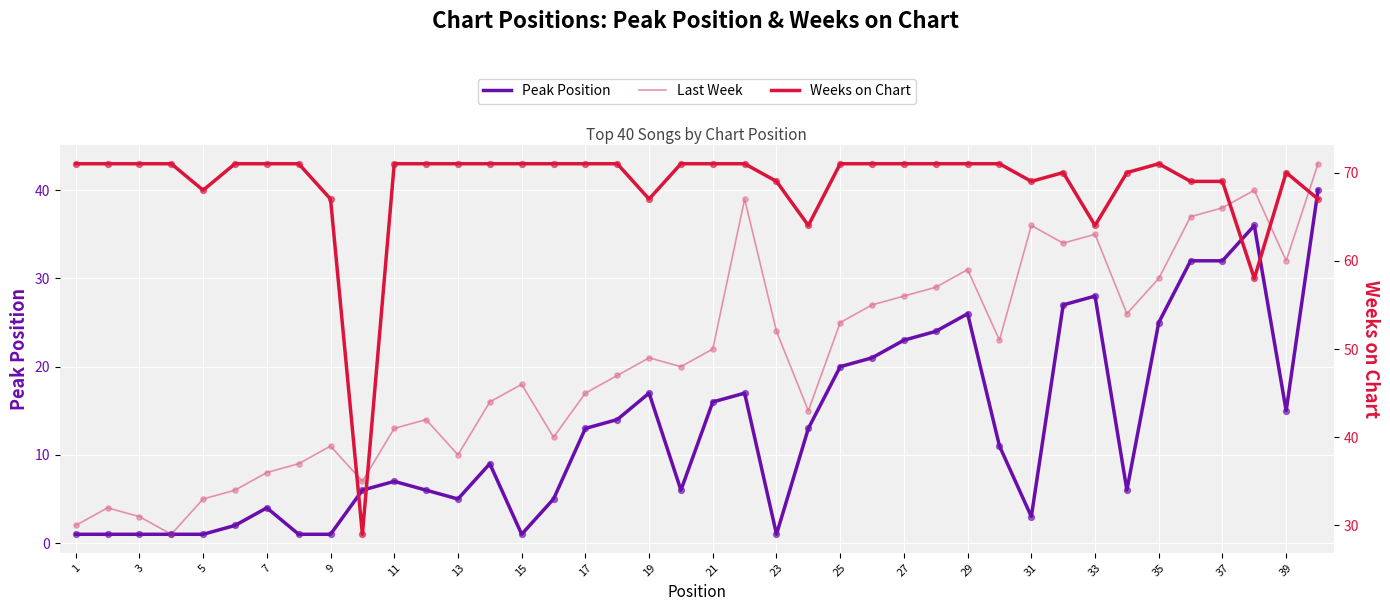

Which series reaches the minimum Y coordinate?

Peak Position